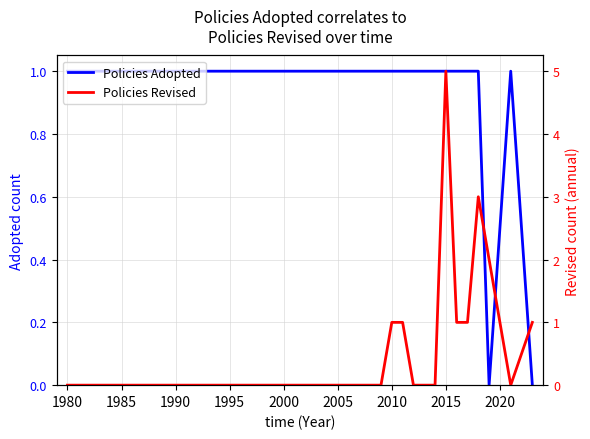

How many intersections are there between Policies Revised and Policies Adopted?

3